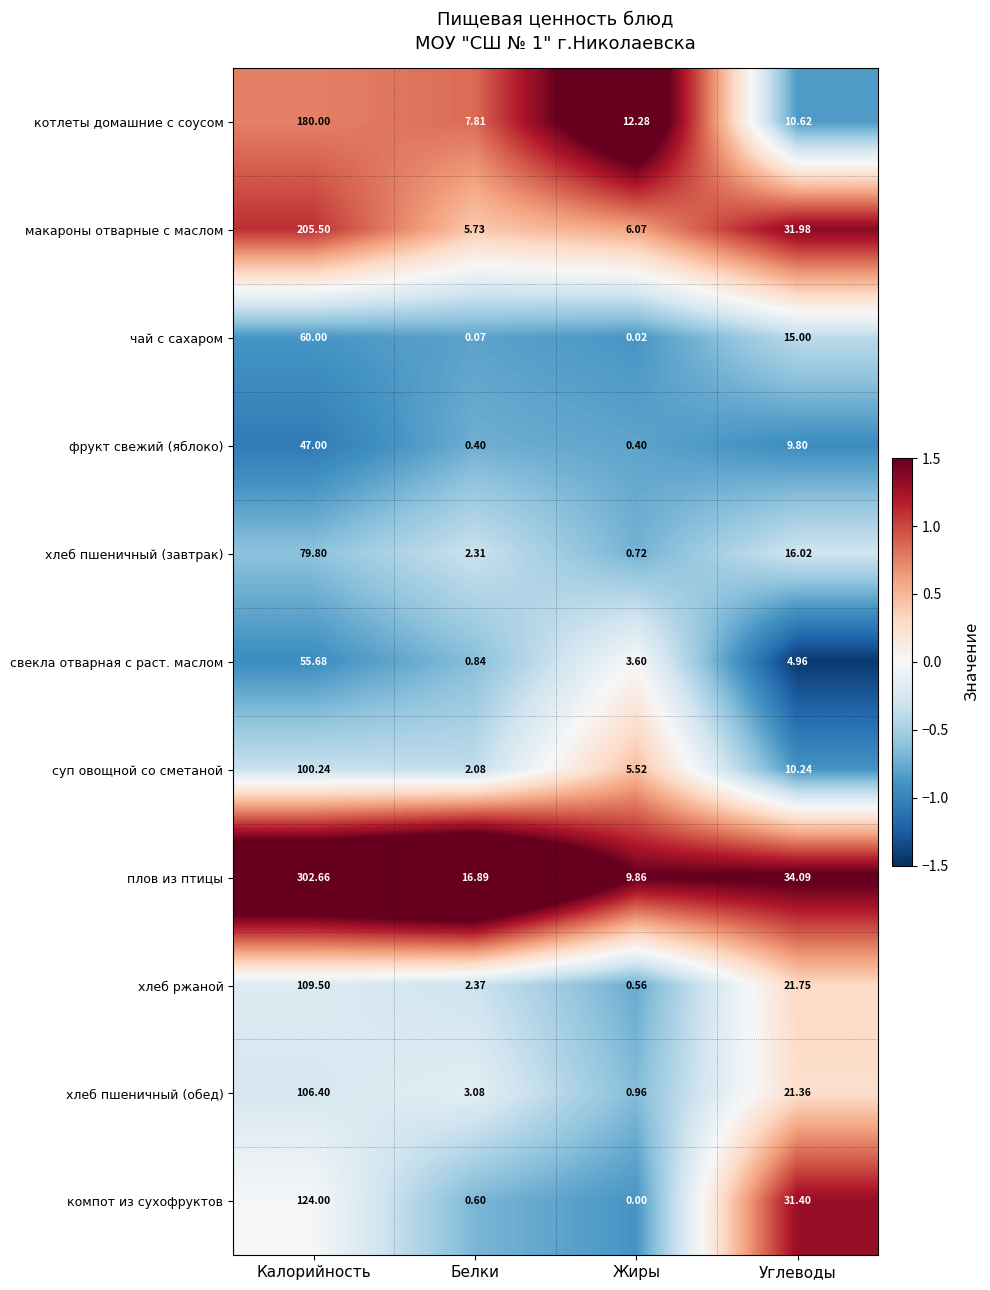

At which category does the chart reach its peak across all series?

Калорийность